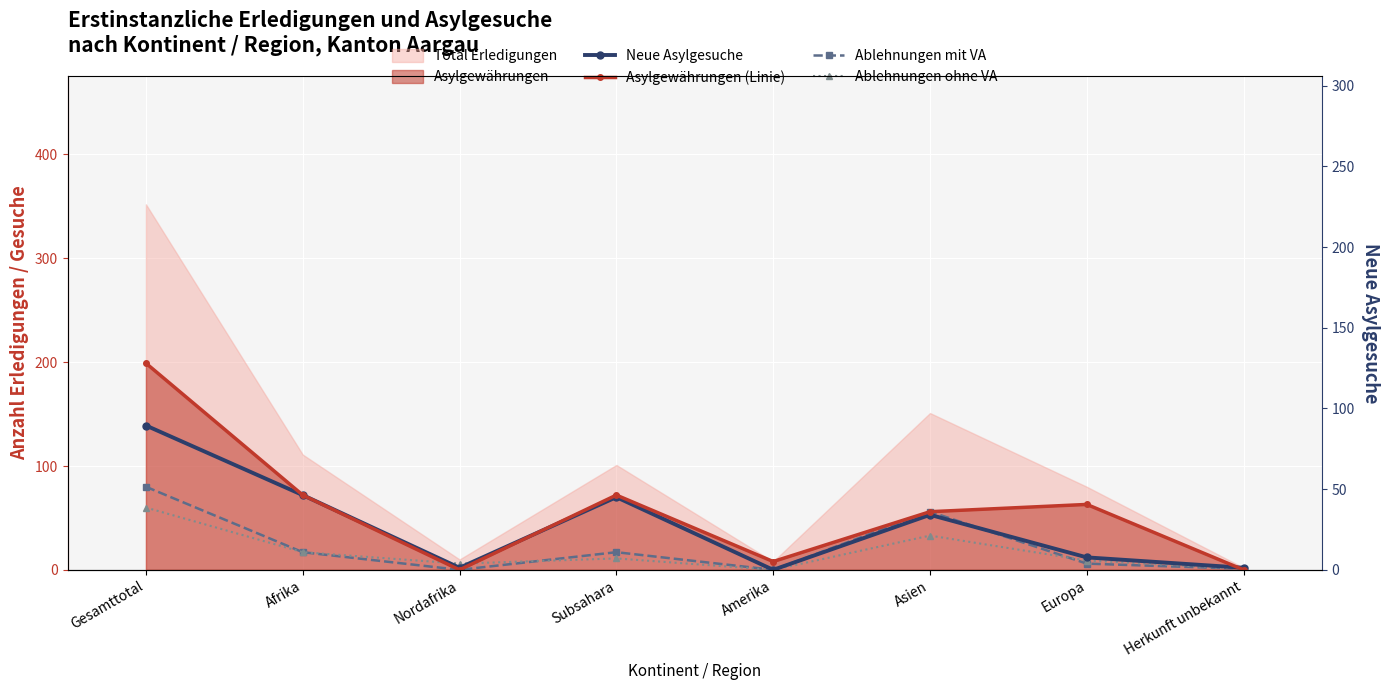

What is the average value of the Ablehnungen mit VA series?

22